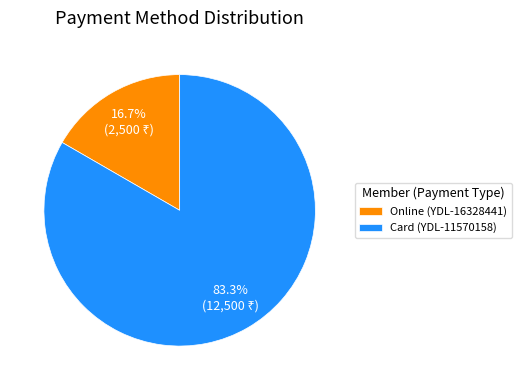

Rank the categories by value from highest to lowest.

Card (YDL-11570158), Online (YDL-16328441)